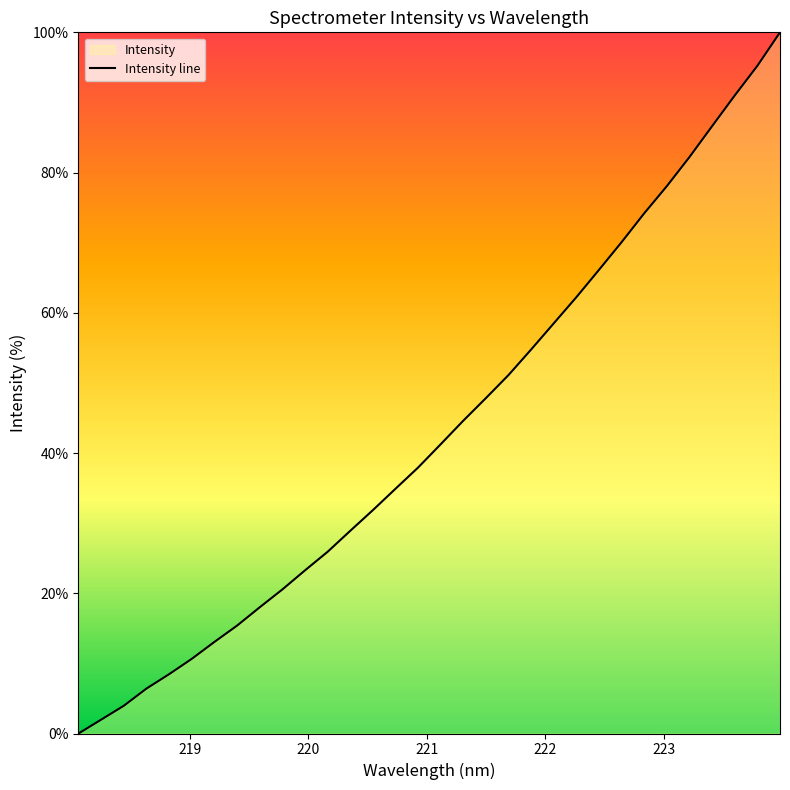

What is the greatest value displayed?

100.0